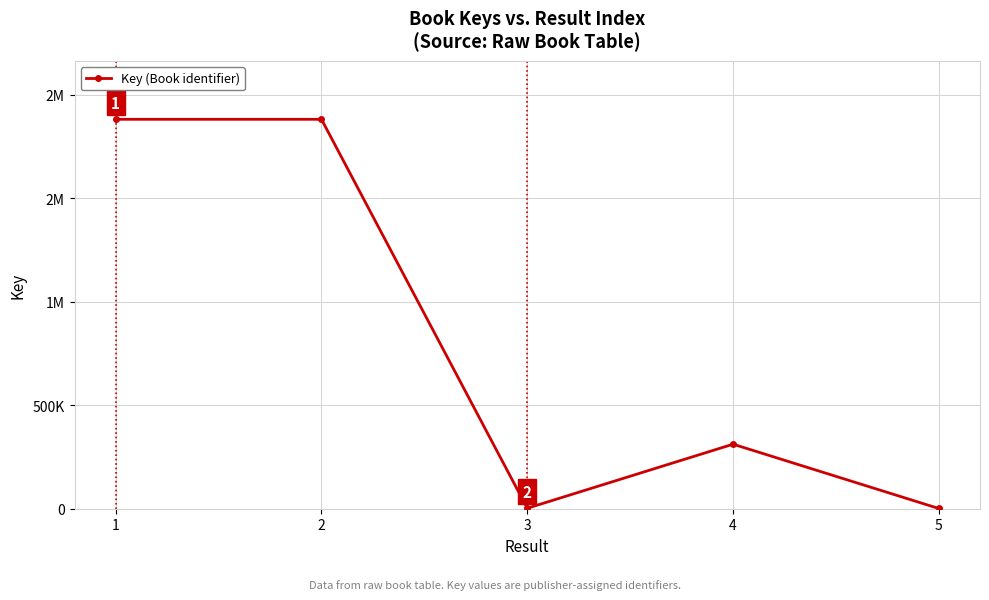

Is this an area chart (filled region under the line)?

No